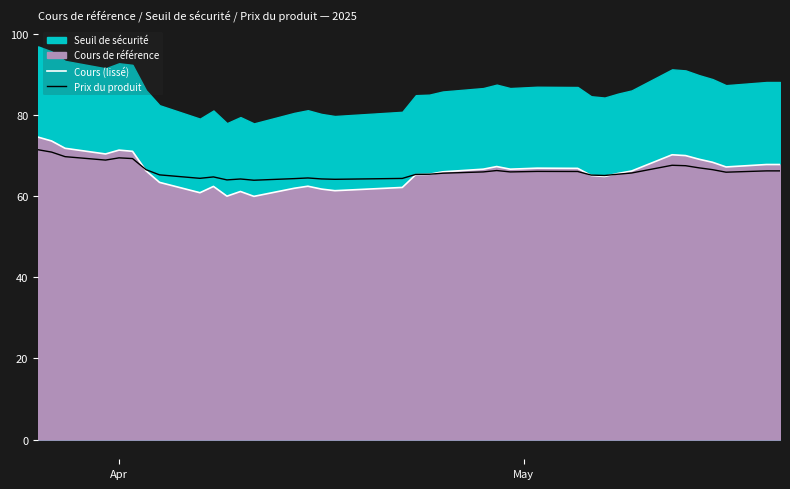

What is the minimum value for Cours (lissé)?

60.0